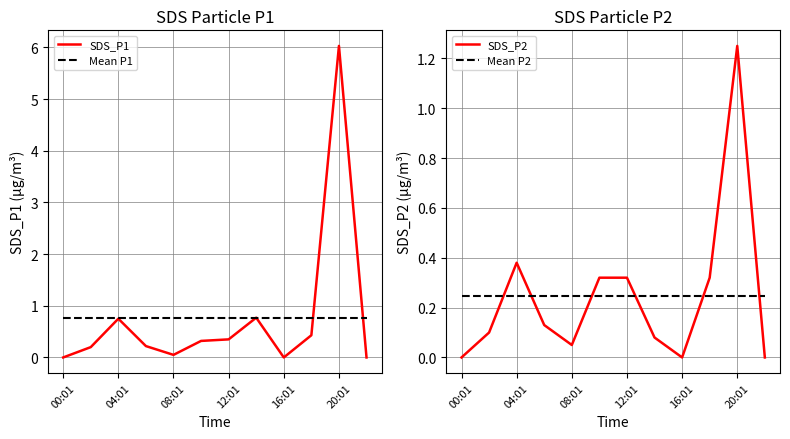

What is the sum of the SDS_P1 values at 04:01 and 20:01?

6.8